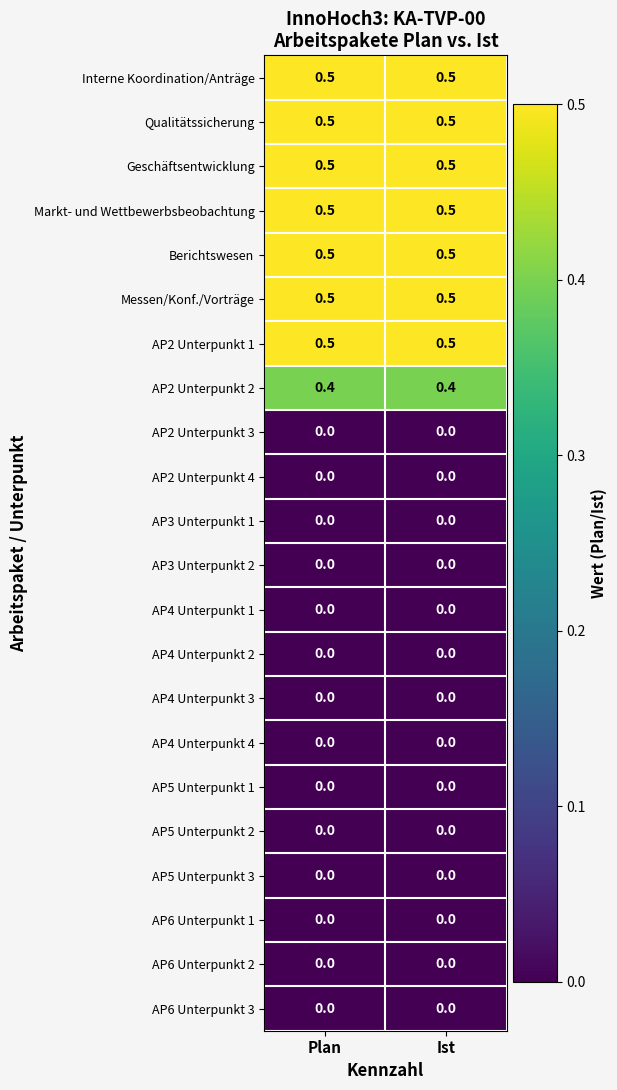

How many series are shown in this chart?

22